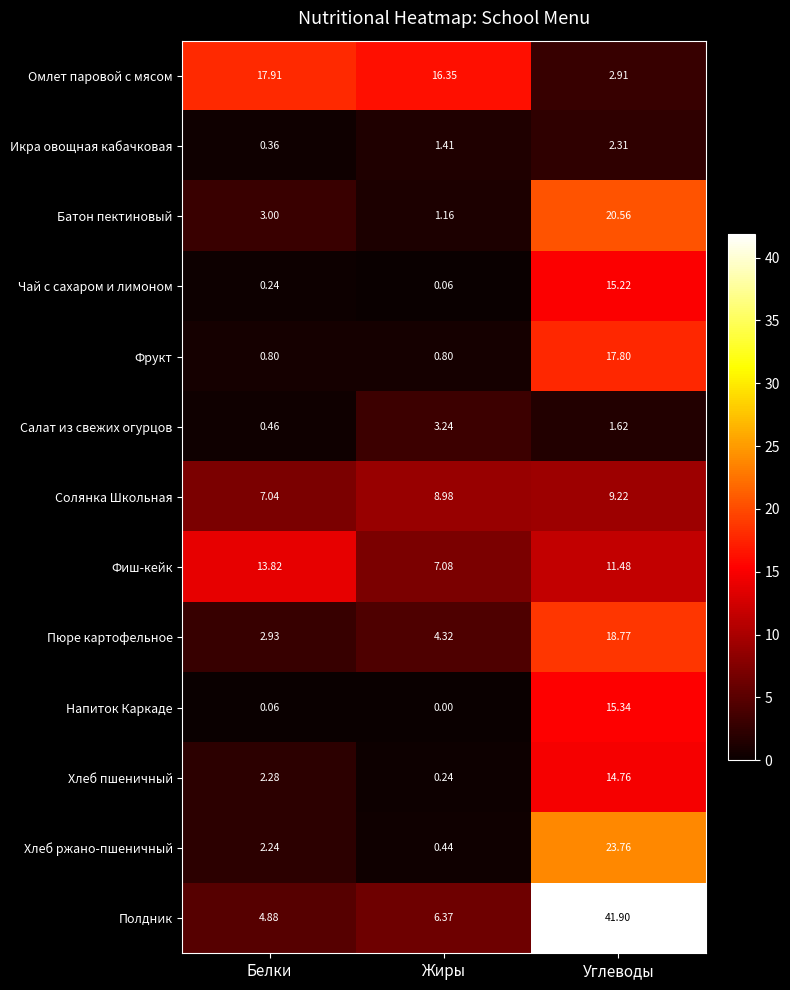

How many values in the Батон пектиновый series are below 3?

1